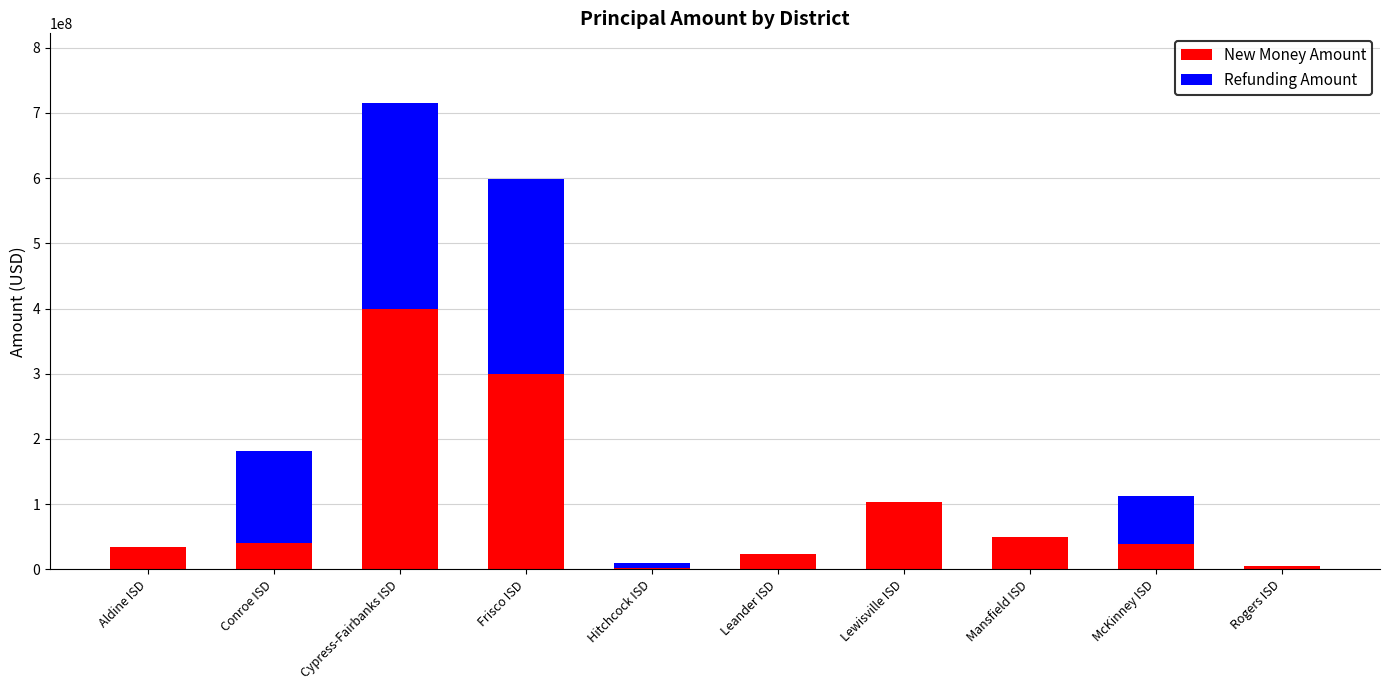

What is the total value across all series at Leander ISD?

22800000.0